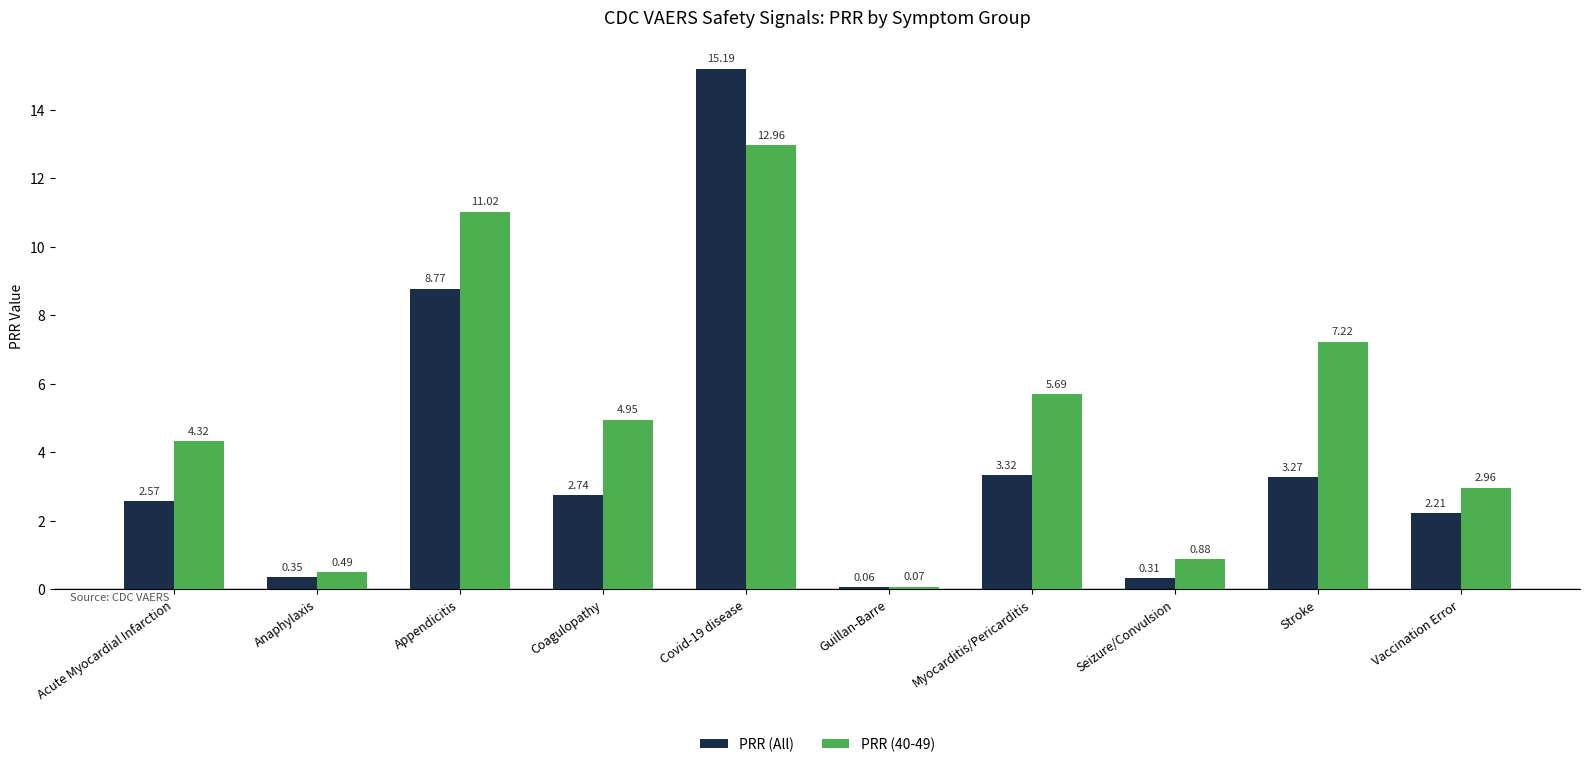

Between Coagulopathy and Guillan-Barre, which series saw the biggest shift?

PRR (40-49)